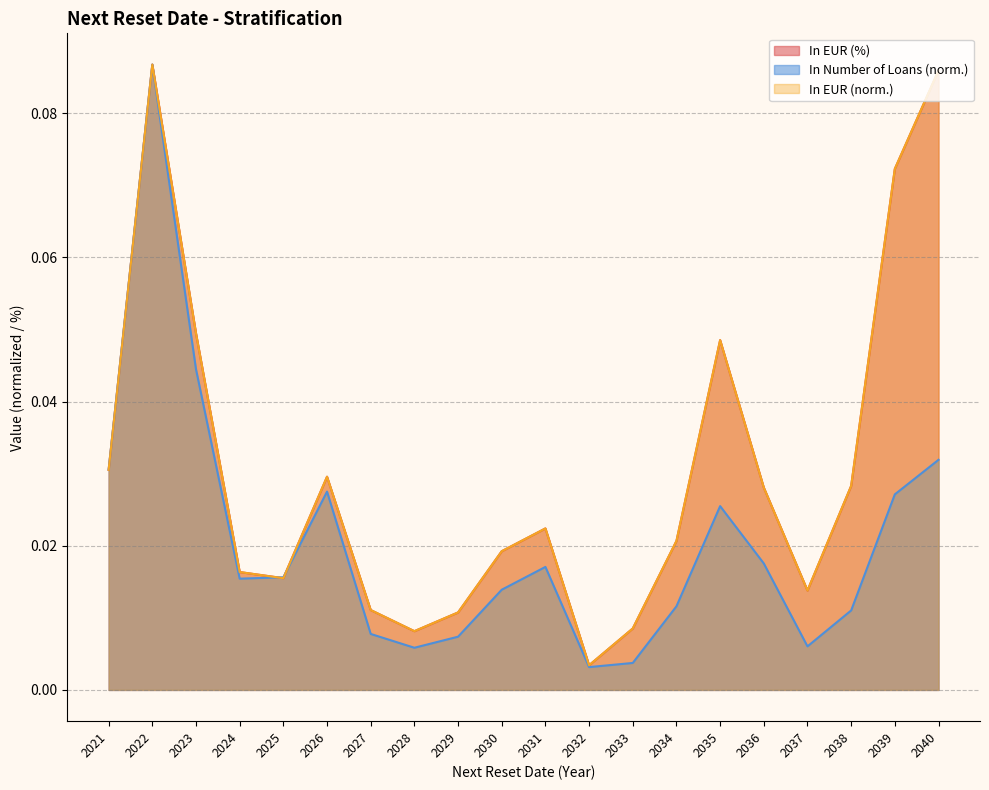

In In Number of Loans, how many points are lower than both neighbors (excluding endpoints)?

4